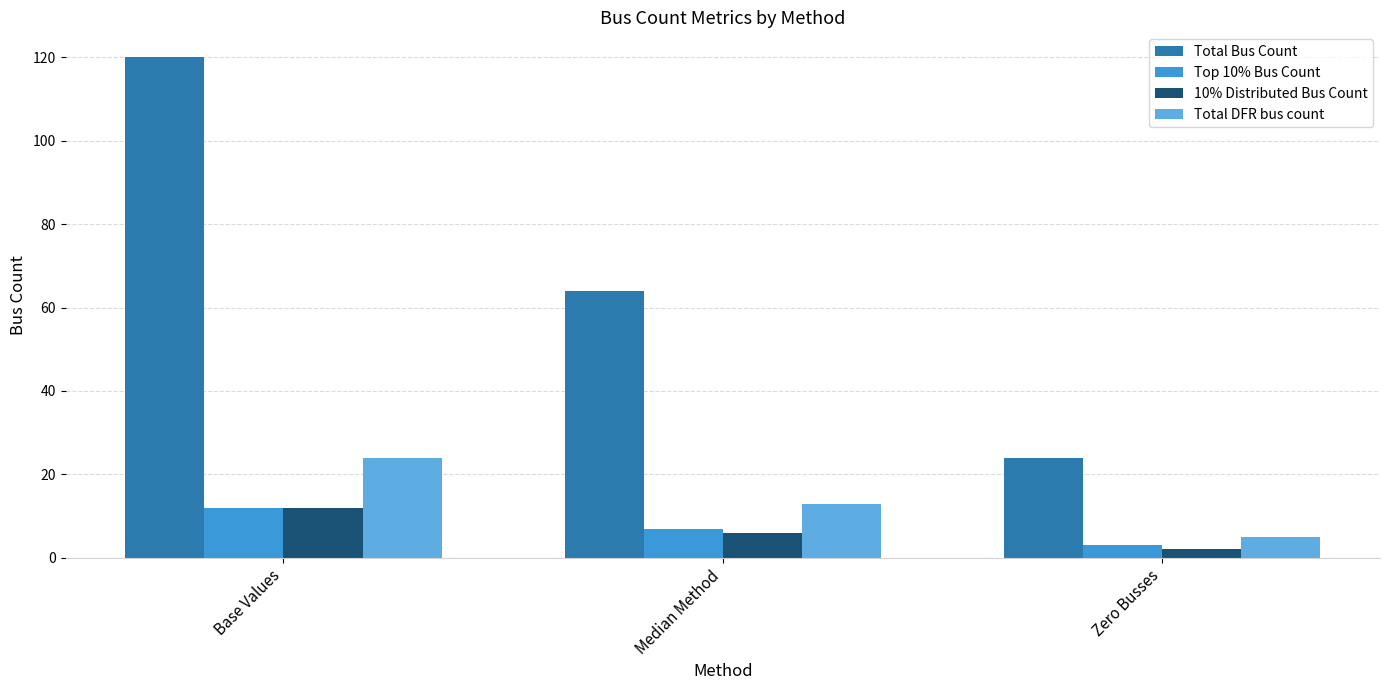

True or false: Total DFR bus count has a value of 13 at Median Method.

True